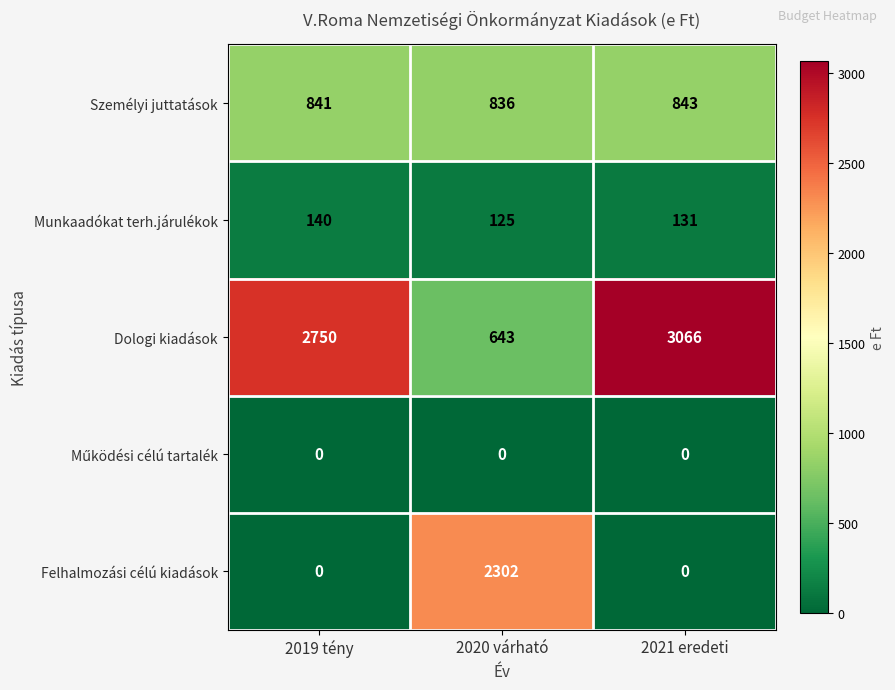

At which label is Személyi juttatások closest to 839?

2019 tény